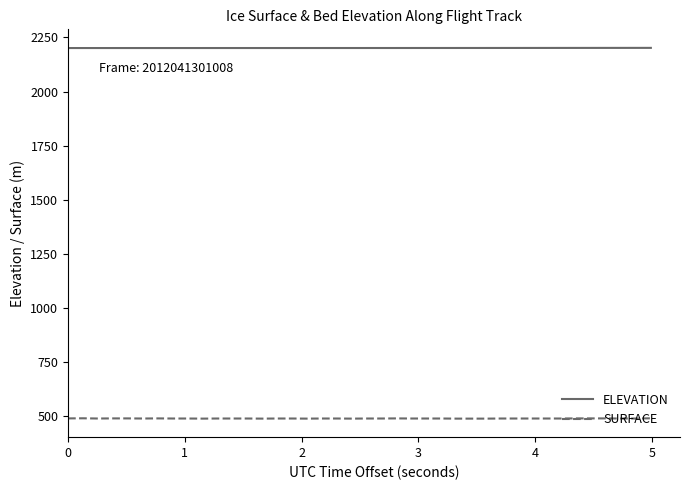

List the series in order of their peak value, highest first.

ELEVATION, SURFACE